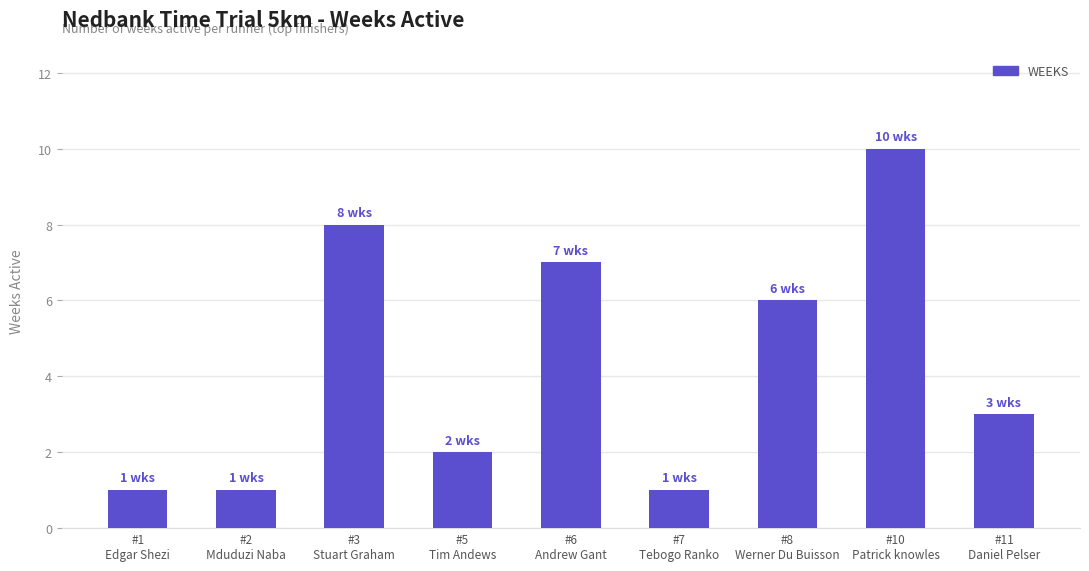

Reading left to right, extract all data points from this chart.

#1
Edgar Shezi=1	#2
Mduduzi Naba=1	#3
Stuart Graham=8	#5
Tim Andews=2	#6
Andrew Gant=7	#7
Tebogo Ranko=1	#8
Werner Du Buisson=6	#10
Patrick knowles=10	#11
Daniel Pelser=3